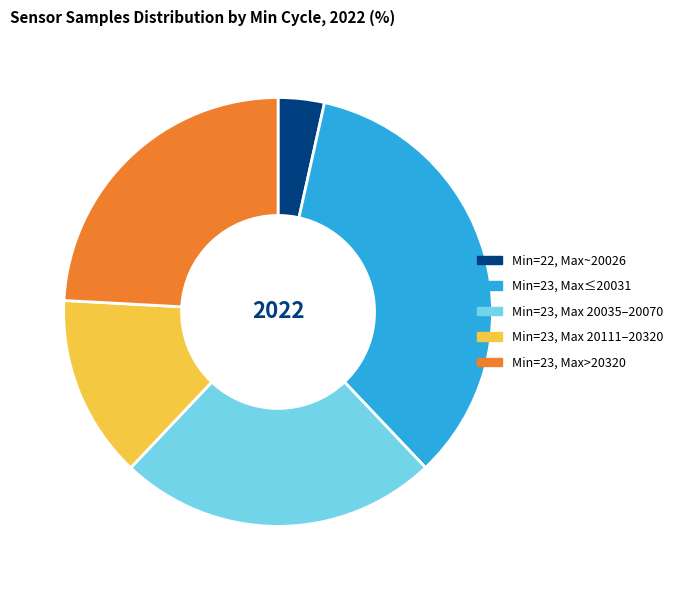

Does any single category account for the majority?

No